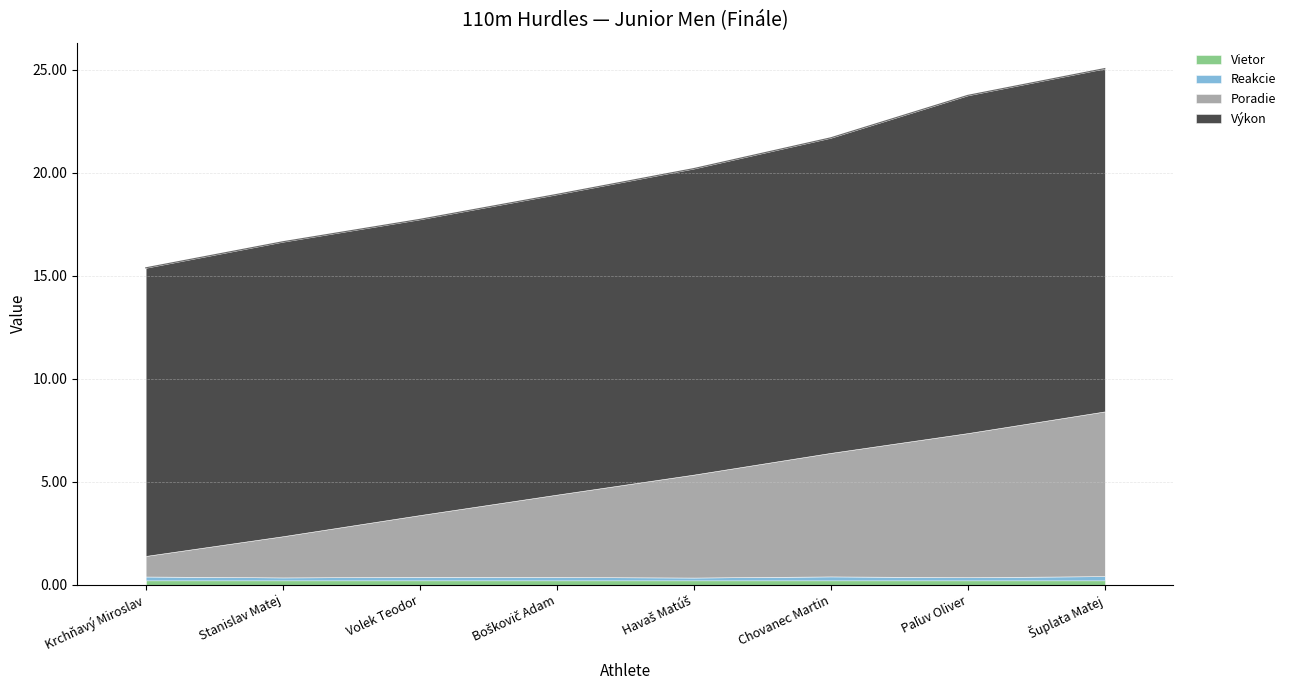

How many distinct data groups are displayed?

4